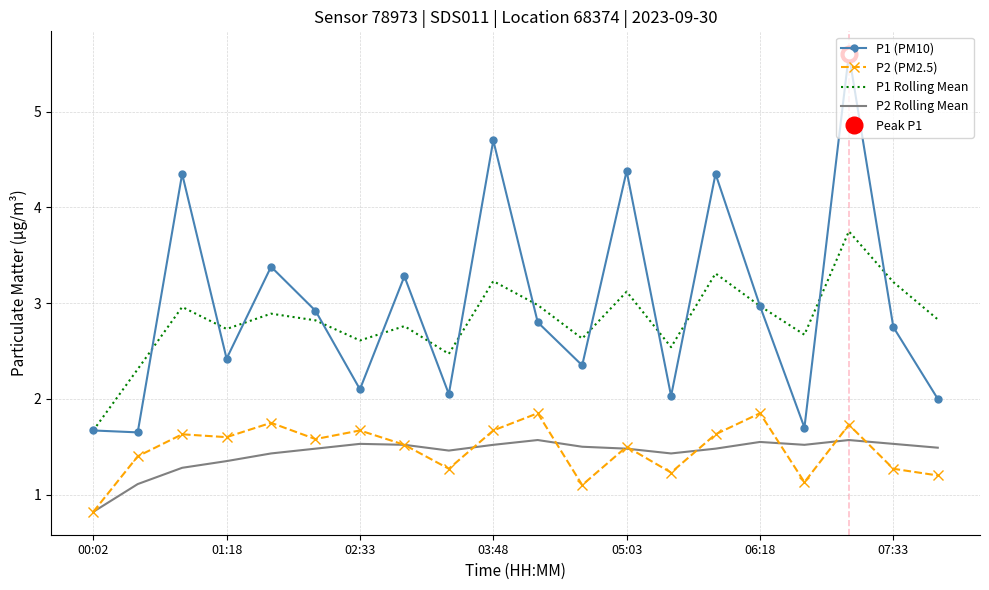

Reading left to right, extract all data points from this chart.

P1 (PM10): 1.7	1.6	4.3	2.4	3.4	2.9	2.1	3.3	2.0	4.7	2.8	2.4	4.4	2.0	4.3	3.0	1.7	5.6	2.8	2.0
P2 (PM2.5): 0.8	1.4	1.6	1.6	1.8	1.6	1.7	1.5	1.3	1.7	1.9	1.1	1.5	1.2	1.6	1.9	1.1	1.7	1.3	1.2
P1 Rolling Mean: 1.7	2.3	3.0	2.7	2.9	2.8	2.6	2.8	2.5	3.2	3.0	2.6	3.1	2.5	3.3	3.0	2.7	3.8	3.2	2.8
P2 Rolling Mean: 0.8	1.1	1.3	1.4	1.4	1.5	1.5	1.5	1.5	1.5	1.6	1.5	1.5	1.4	1.5	1.6	1.5	1.6	1.5	1.5